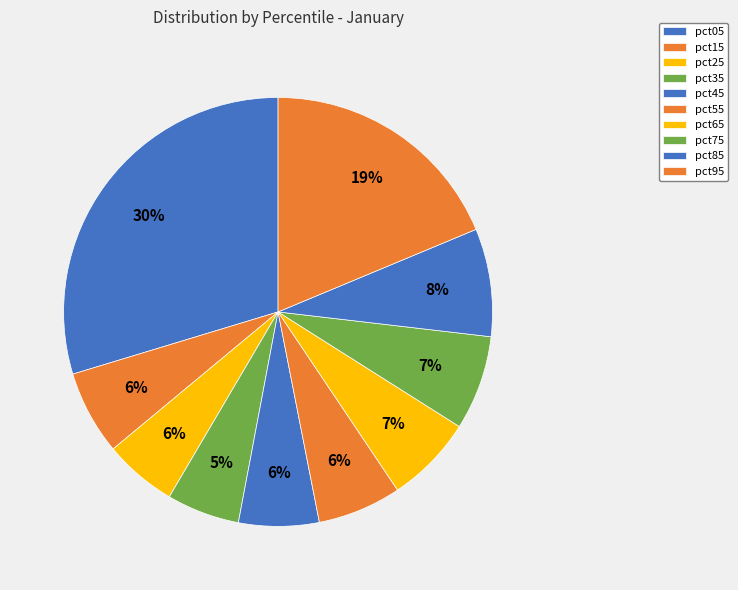

What percentage is NOT represented by pct65?

93.4%